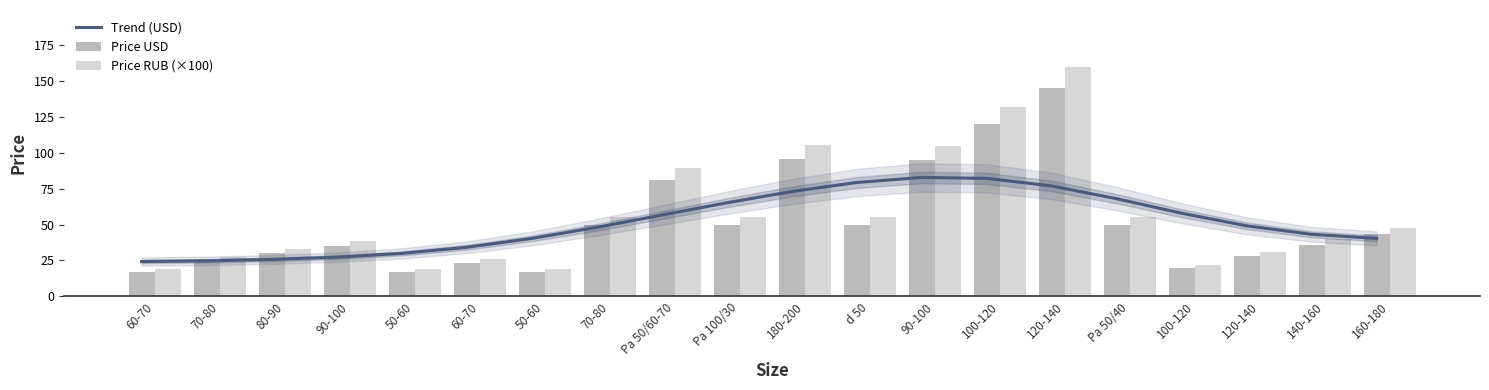

Reading right to left, extract all data points from this chart.

Trend (USD): 160-180=40.4	140-160=43.2	120-140=49.1	100-120=57.9	Pa 50/40=68.0	120-140=76.9	100-120=82.2	90-100=82.8	d 50=79.3	180-200=73.0	Pa 100/30=65.1	Pa 50/60-70=56.6	70-80=48.0	50-60=40.3	60-70=34.2	50-60=29.9	90-100=27.3	80-90=25.7	70-80=24.7	60-70=24.2
Price USD: 160-180=43.5	140-160=36.0	120-140=28.0	100-120=20.0	Pa 50/40=50.0	120-140=145.0	100-120=120.0	90-100=95.0	d 50=50.0	180-200=95.5	Pa 100/30=50.0	Pa 50/60-70=81.0	70-80=50.0	50-60=17.0	60-70=23.5	50-60=17.0	90-100=35.0	80-90=30.0	70-80=25.0	60-70=17.0
Price RUB (×100): 160-180=47.9	140-160=39.6	120-140=30.8	100-120=22.0	Pa 50/40=55.0	120-140=159.5	100-120=132.0	90-100=104.5	d 50=55.0	180-200=105.0	Pa 100/30=55.0	Pa 50/60-70=89.1	70-80=55.0	50-60=18.7	60-70=25.9	50-60=18.7	90-100=38.5	80-90=33.0	70-80=27.5	60-70=18.7